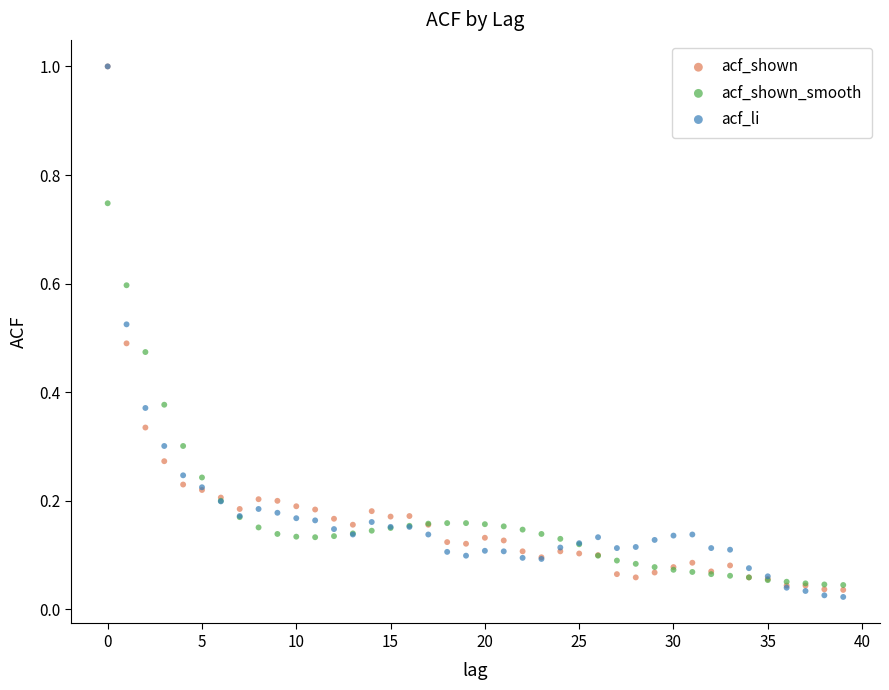

What are all the series names shown in the legend?

acf_shown, acf_shown_smooth, acf_li